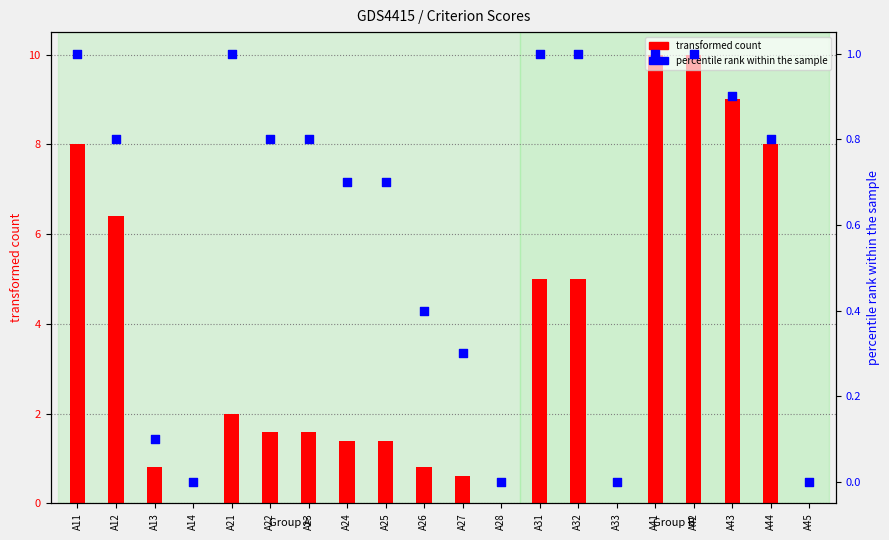

Which has a higher value, A44 or A43?

A43